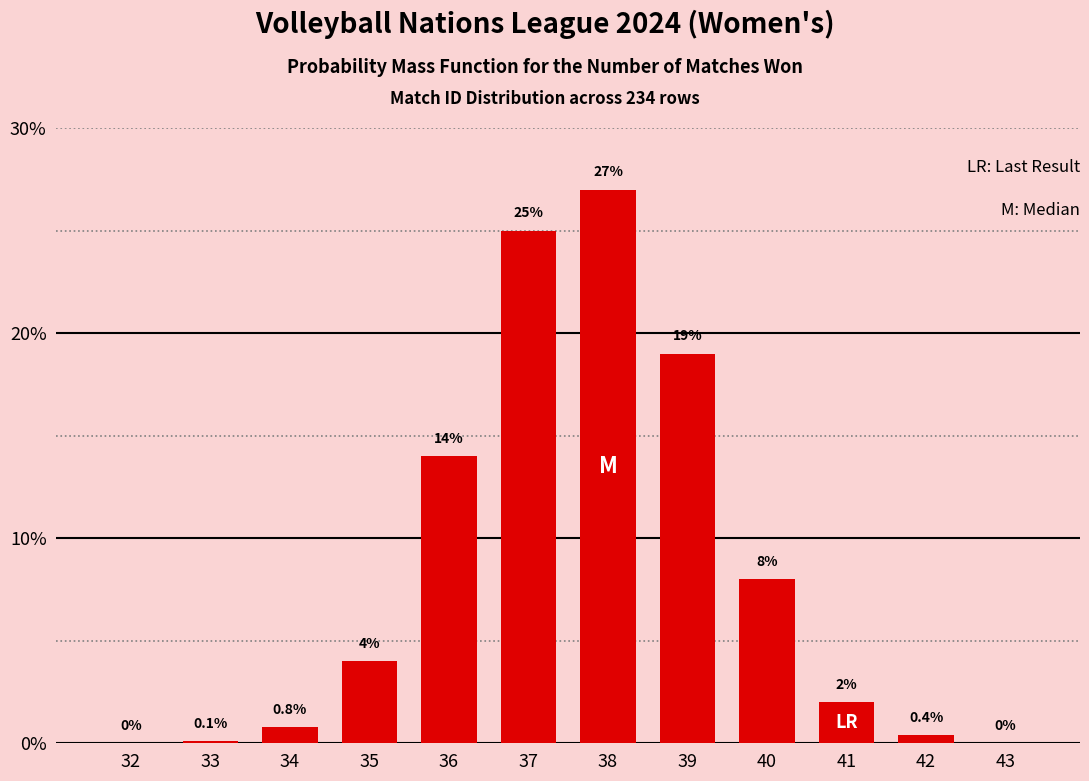

Reading left to right, transcribe all the data shown in this chart.

32=0.0	33=0.1	34=0.8	35=4.0	36=14.0	37=25.0	38=27.0	39=19.0	40=8.0	41=2.0	42=0.4	43=0.0